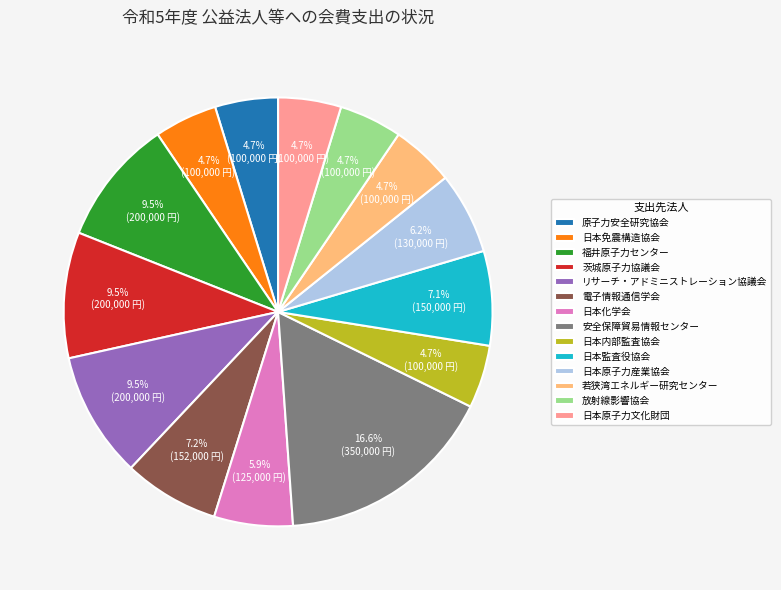

Combined, do 原子力安全研究協会 and 日本免震構造協会 account for over 50%?

No